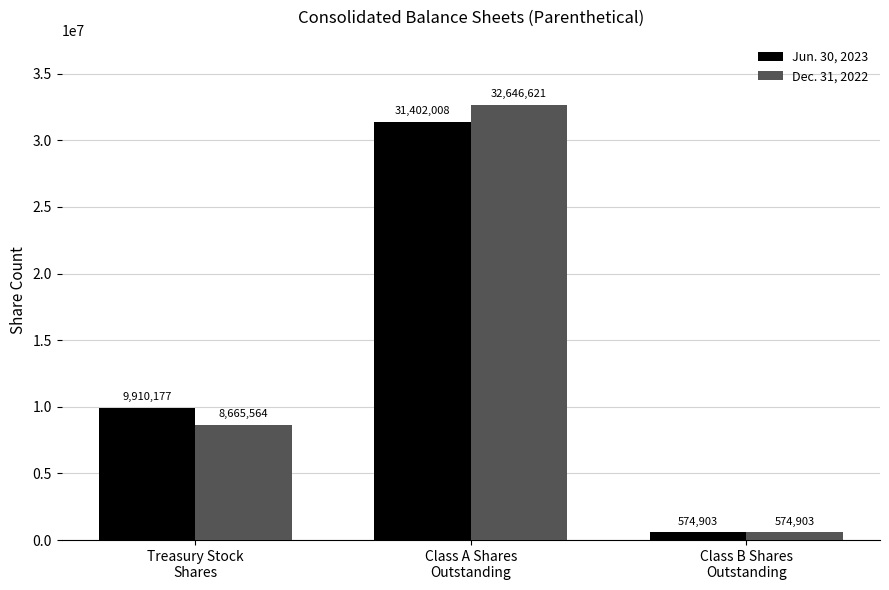

How many bars are there in total?

6